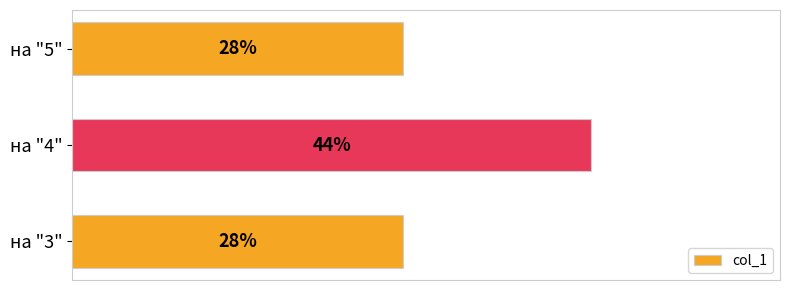

What is the difference between the maximum and minimum values?

0.2